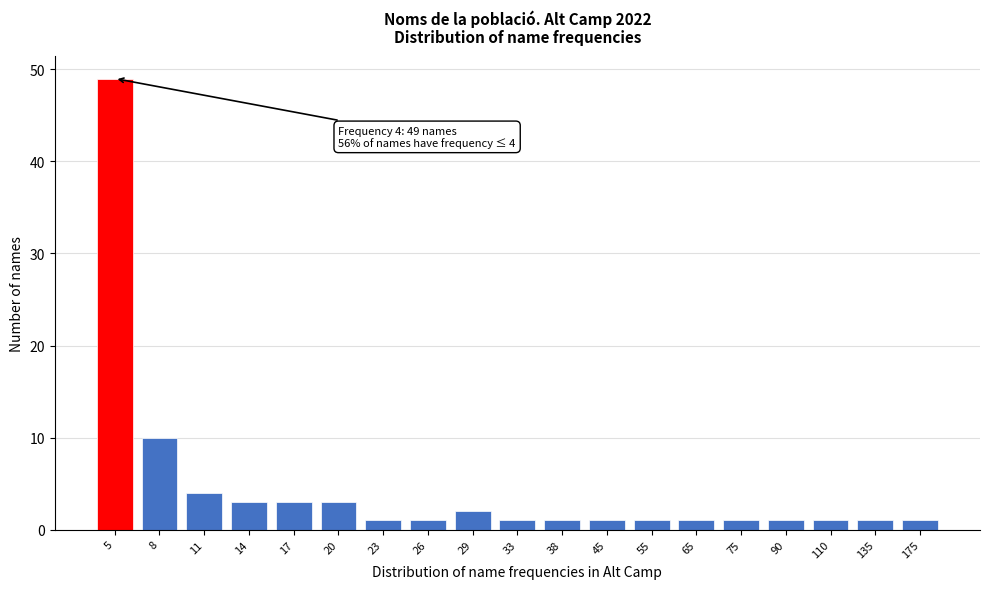

Reading right to left, list all the values displayed in this chart.

1	1	1	1	1	1	1	1	1	1	2	1	1	3	3	3	4	10	49